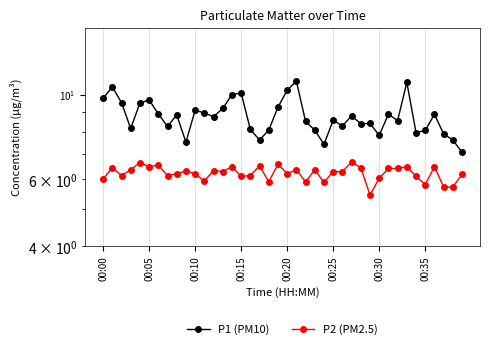

At how many categories does at least one series exceed 9?

13